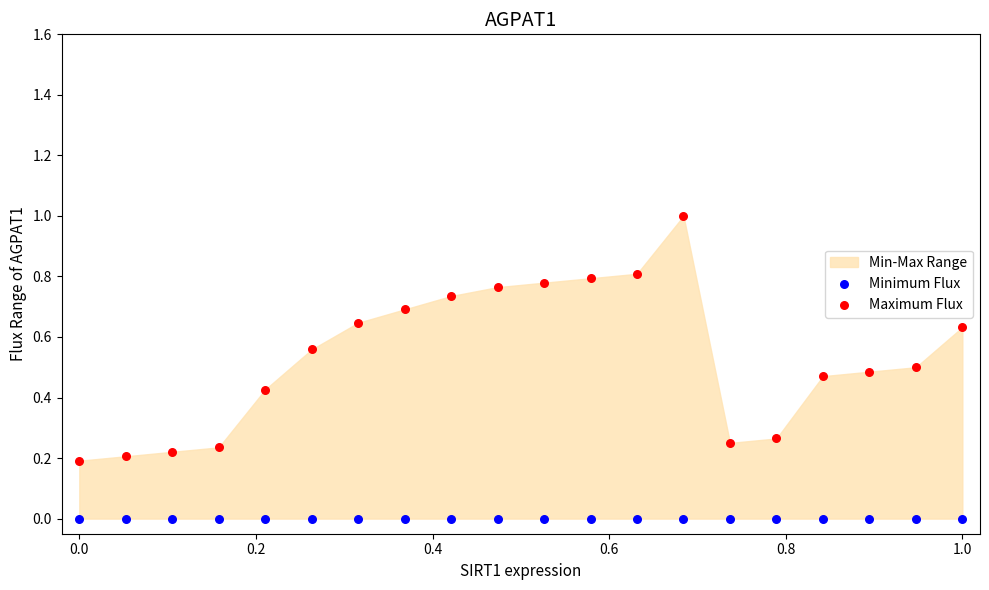

Which series reaches the minimum Y coordinate?

Minimum Flux